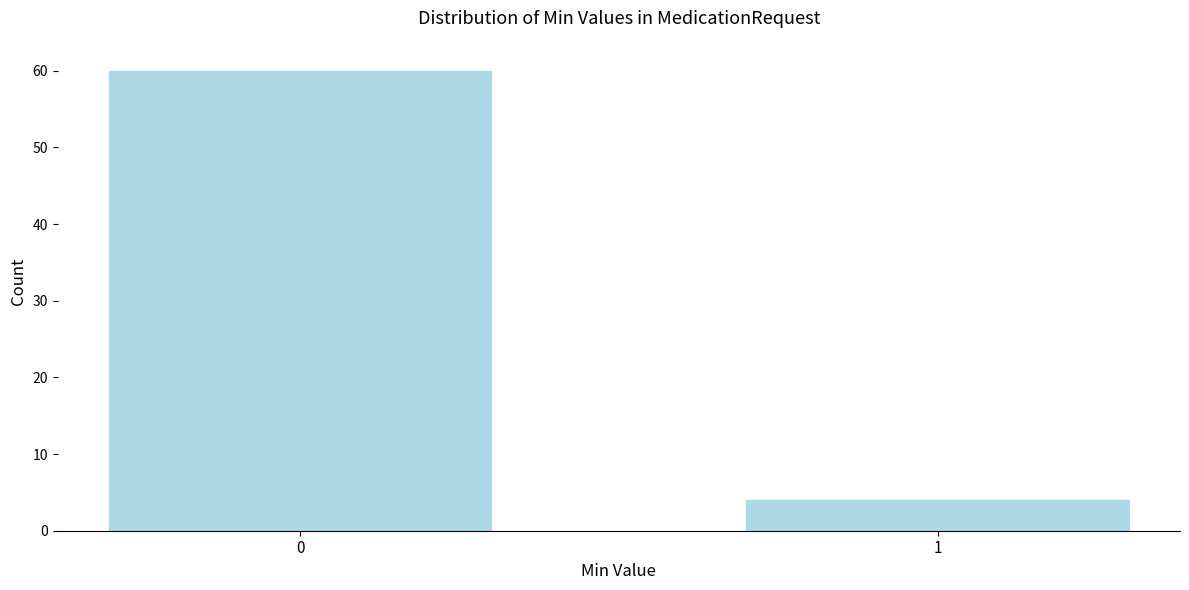

Reading right to left, extract all data points from this chart.

4	60